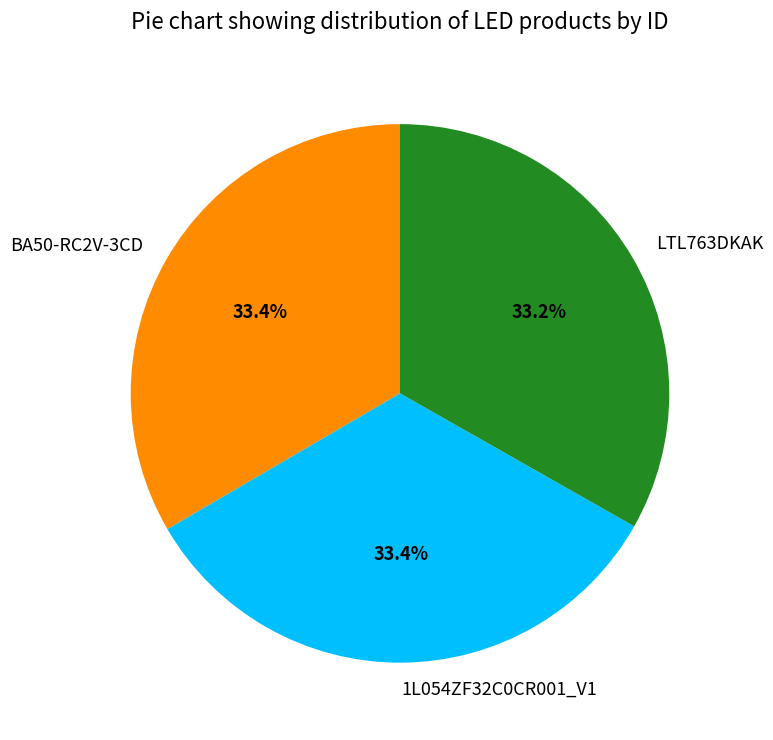

To the nearest percent, what percentage of the pie is BA50-RC2V-3CD?

33%